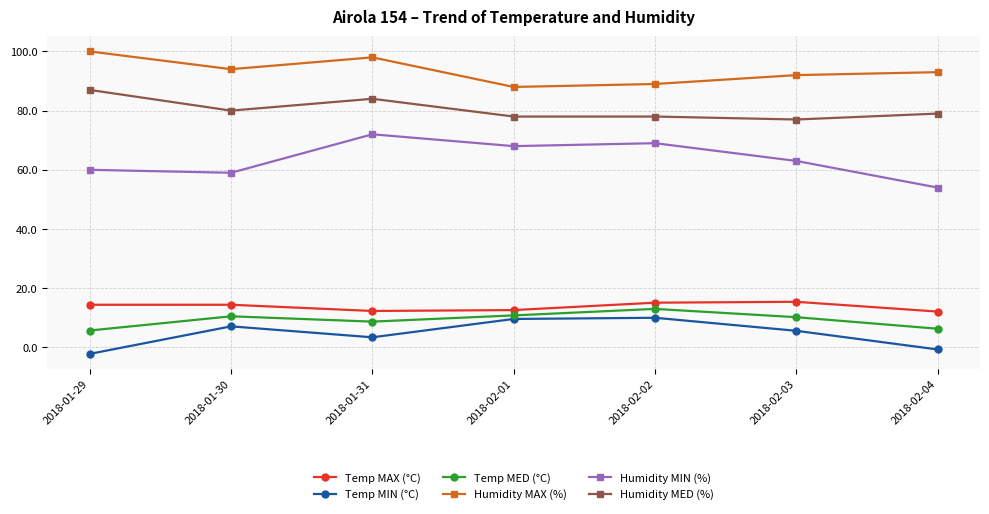

Where is the first local minimum for Temp MIN (°C)?

2018-01-31